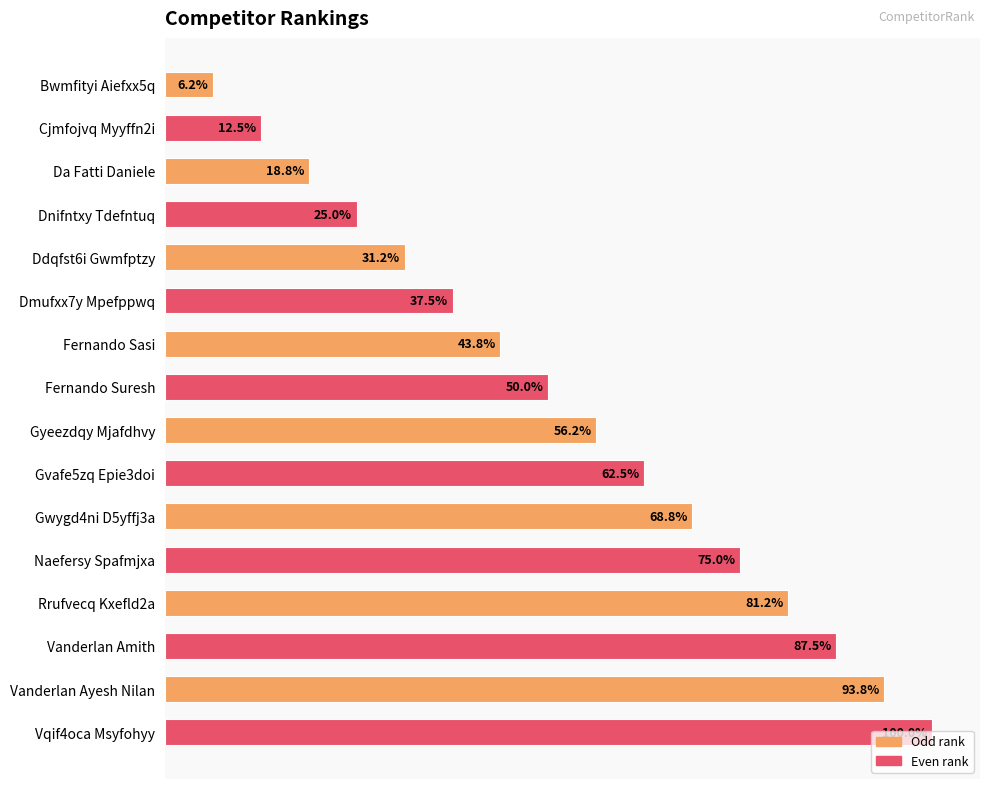

Does the chart contain any negative values?

No